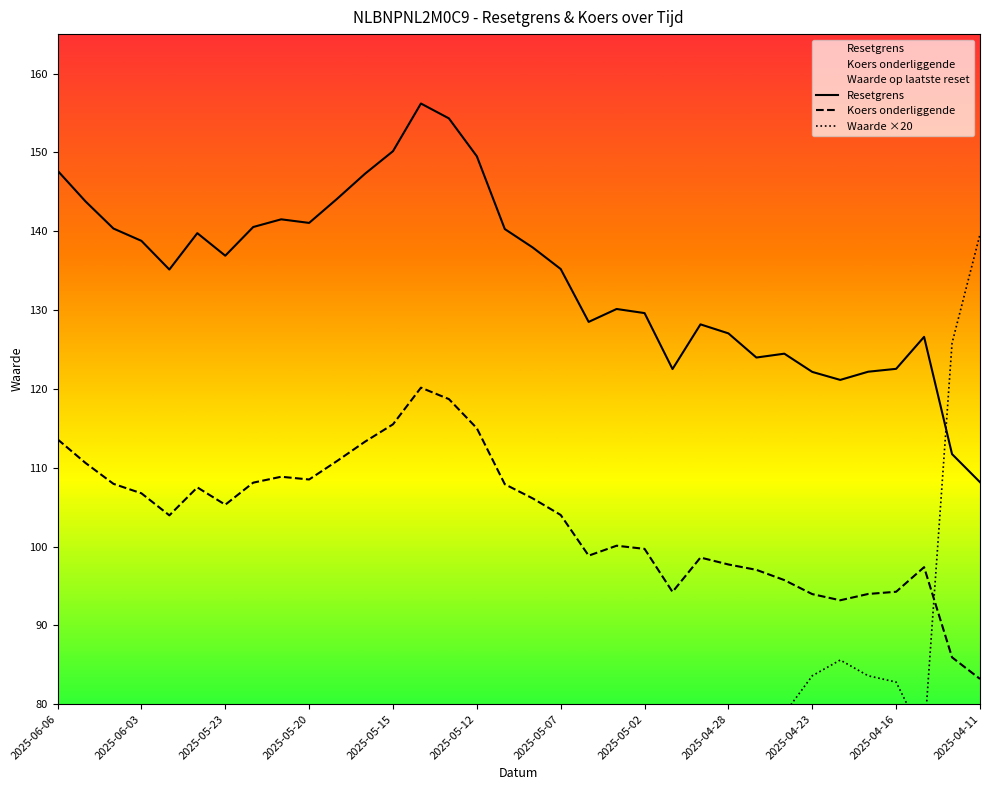

The value of Koers onderliggende at 2025-05-20 is 108.5. True or false?

True